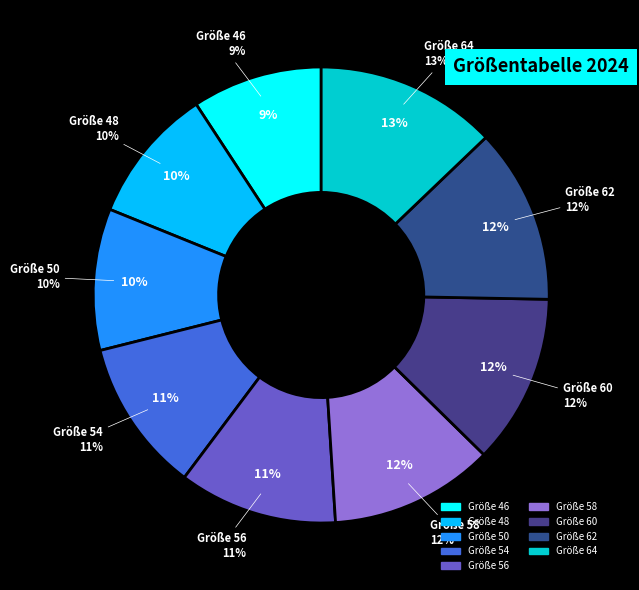

What is the total percentage of 56 and 64?

24.1%